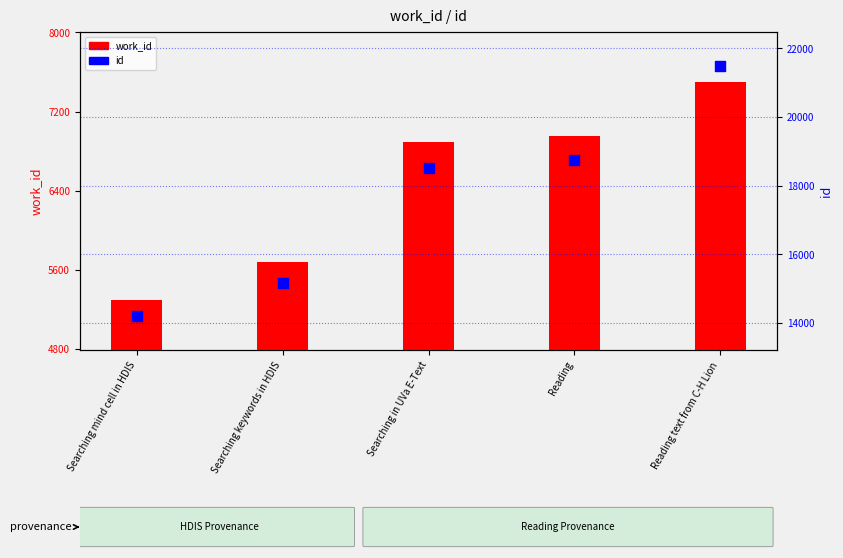

Which series has the largest total across all categories?

id